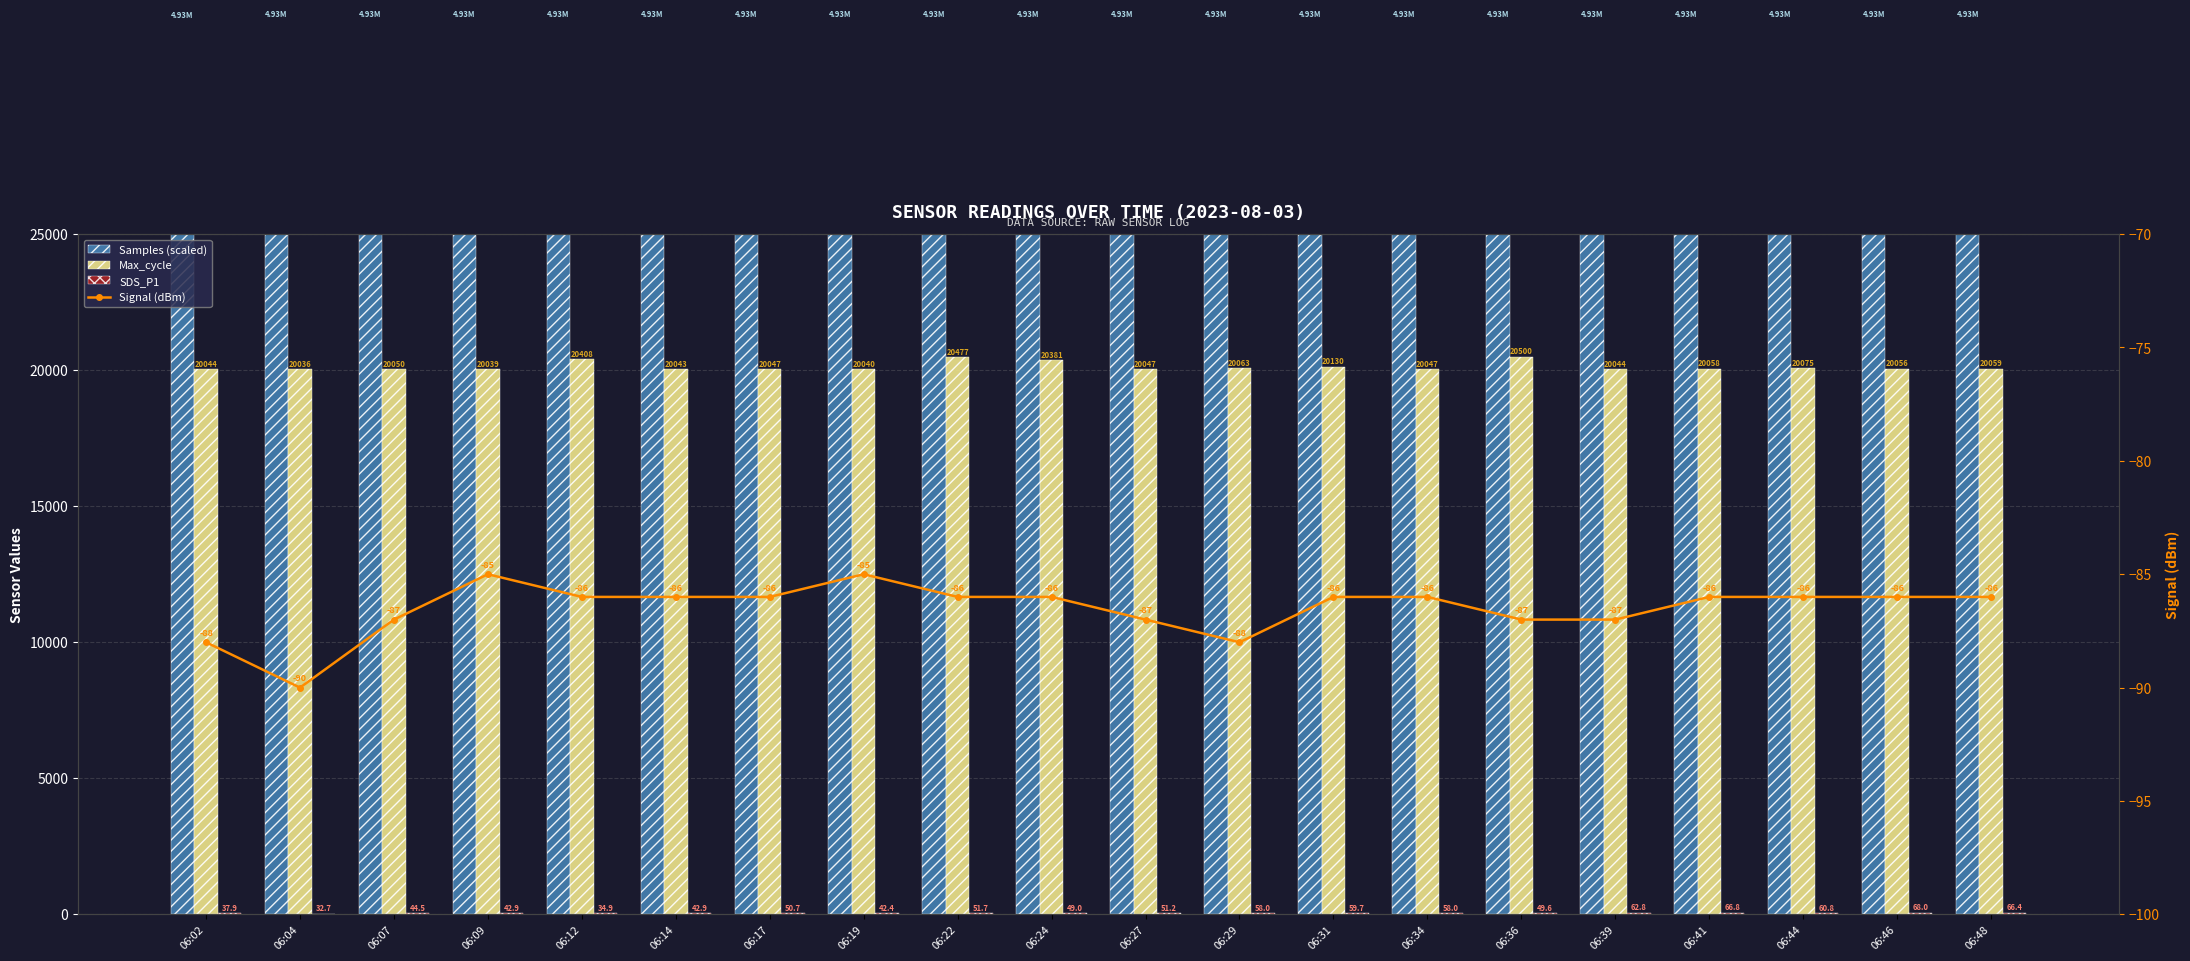

Reading left to right, transcribe all the data shown in this chart.

Samples (scaled): 32872.5	32894.1	32889.6	32892.9	32887.2	32893.8	32884.4	32891.7	32893.7	32888.7	32888.4	32886.2	32890.8	32888.0	32891.1	32884.2	32893.0	32889.5	32886.6	32888.9
Max_cycle: 20044.0	20036.0	20050.0	20039.0	20408.0	20043.0	20047.0	20040.0	20477.0	20381.0	20047.0	20063.0	20130.0	20047.0	20500.0	20044.0	20058.0	20075.0	20056.0	20059.0
SDS_P1: 37.9	32.7	44.5	42.9	34.9	42.9	50.7	42.4	51.7	49.0	51.2	58.0	59.7	58.0	49.6	62.8	66.8	60.8	68.0	66.4
Signal (dBm): -88.0	-90.0	-87.0	-85.0	-86.0	-86.0	-86.0	-85.0	-86.0	-86.0	-87.0	-88.0	-86.0	-86.0	-87.0	-87.0	-86.0	-86.0	-86.0	-86.0